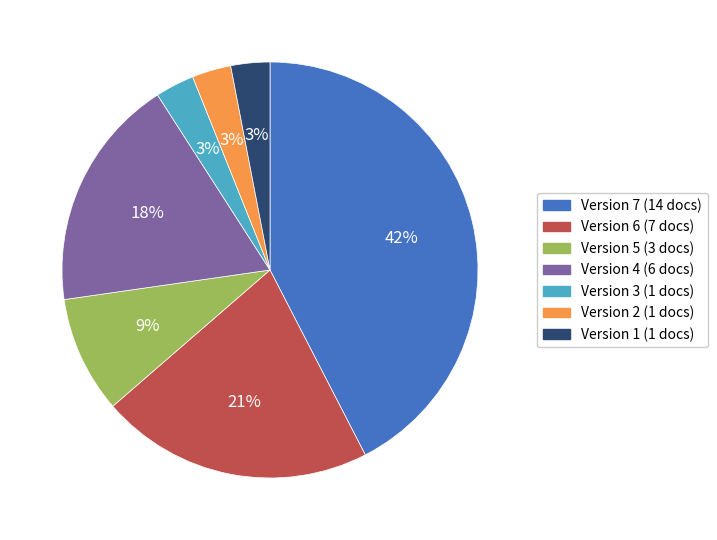

Combined, do Version 1 (1 docs) and Version 6 (7 docs) account for over 50%?

No